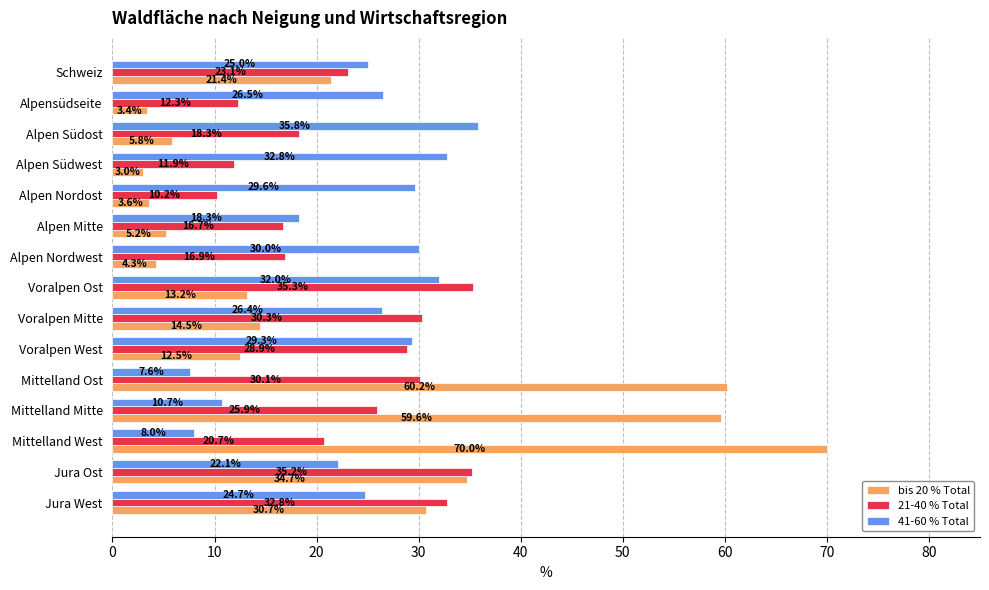

How many series are shown in this chart?

3